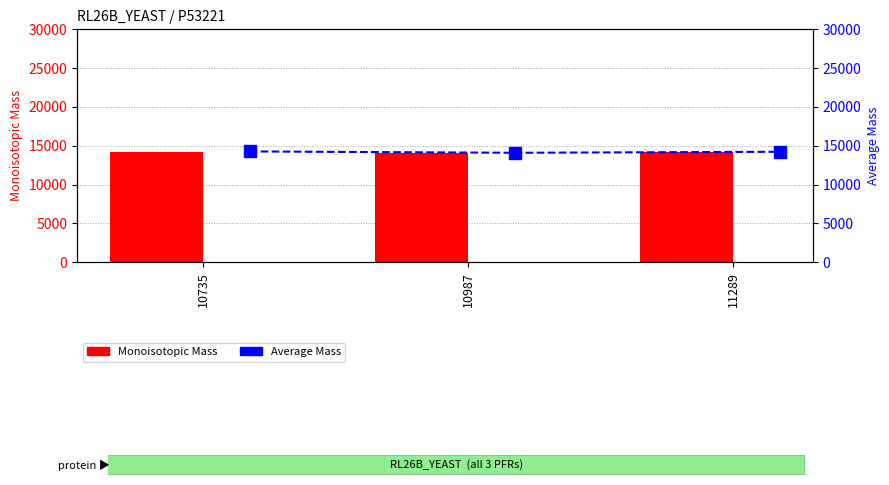

At which label does Average Mass reach its peak?

10735